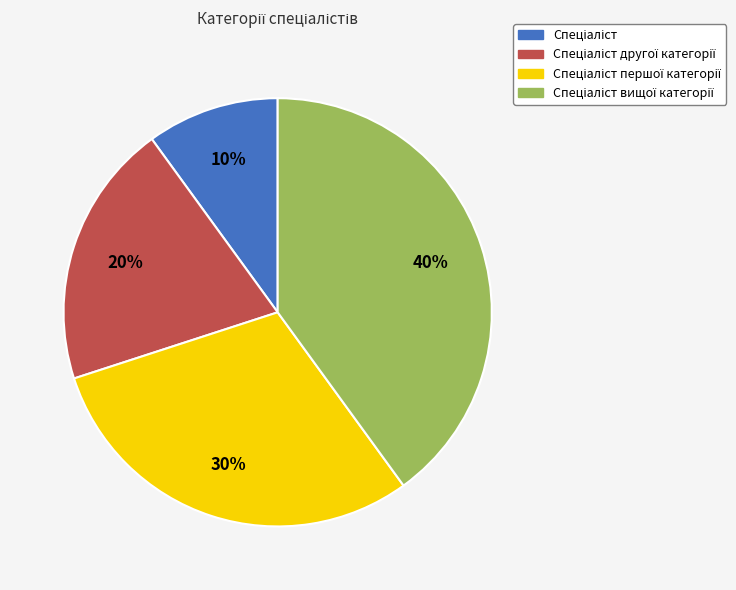

To the nearest percent, what is the difference between the largest and smallest slice percentages?

30%